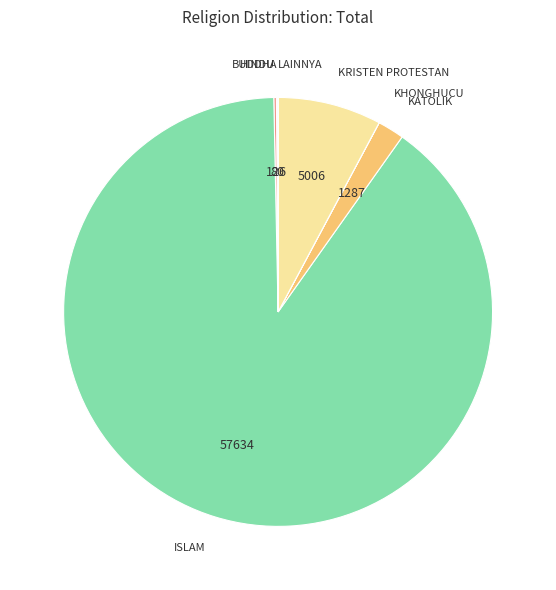

True or false: KATOLIK accounts for 2% of the total.

True